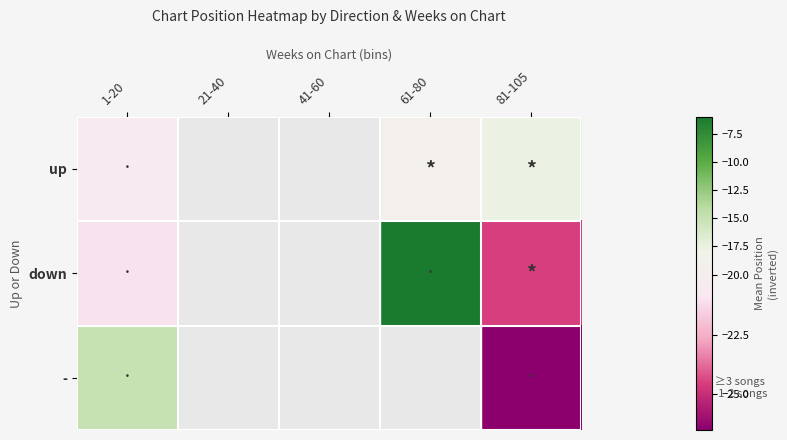

At 1-20, list the series in order from smallest to largest.

down, up, -